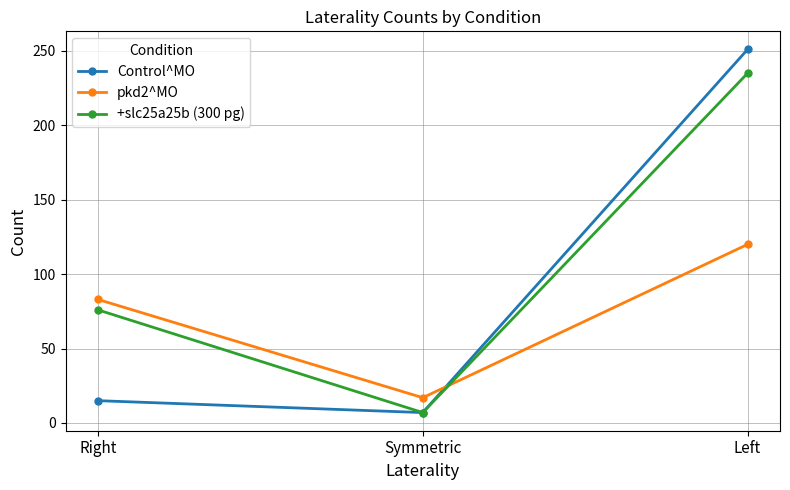

Count the pkd2^MO values in the range 17 to 120.

3